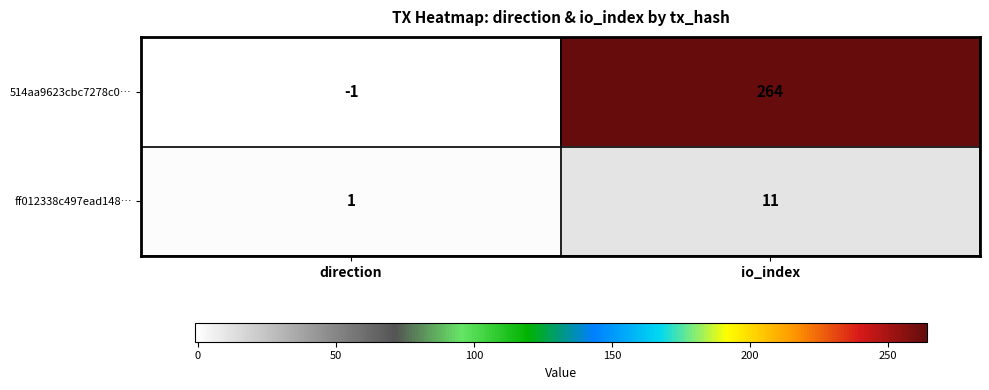

Between direction and io_index, which series saw the biggest shift?

514aa9623cbc7278c0…